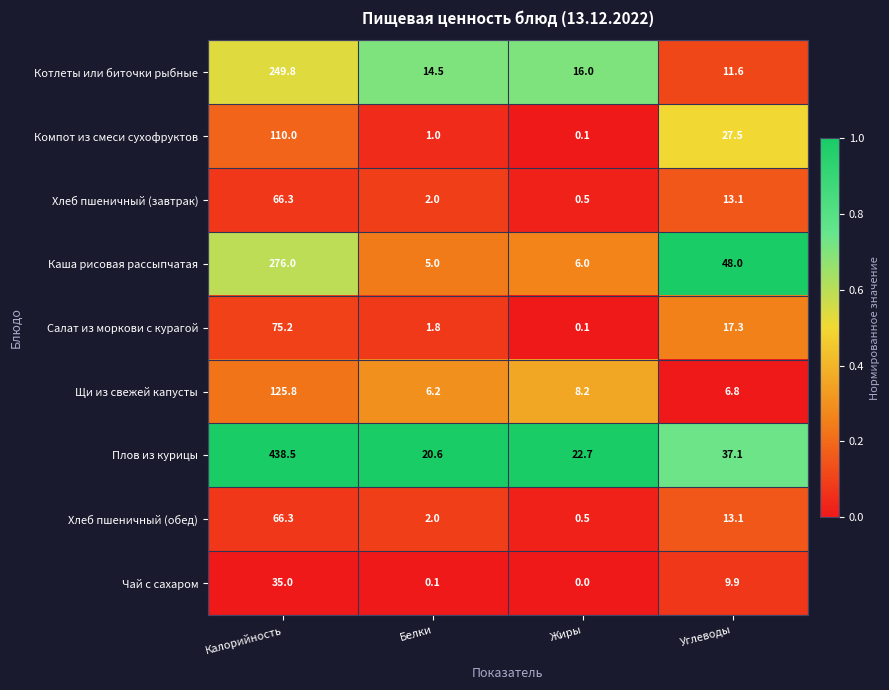

What is the spread (max minus min) of values at Жиры?

22.7